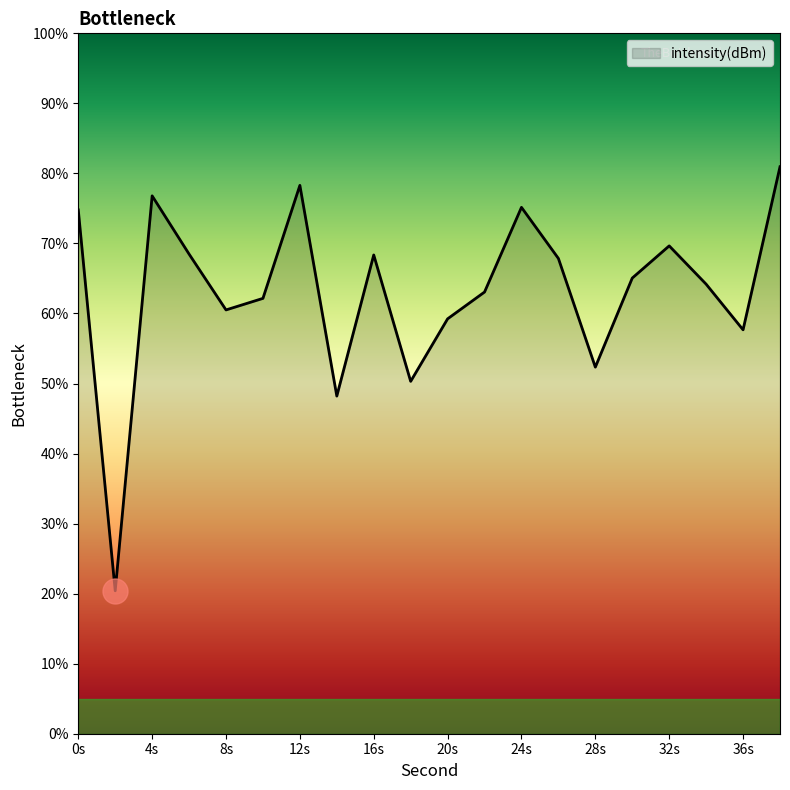

What is the difference between the maximum and minimum values?

60.5